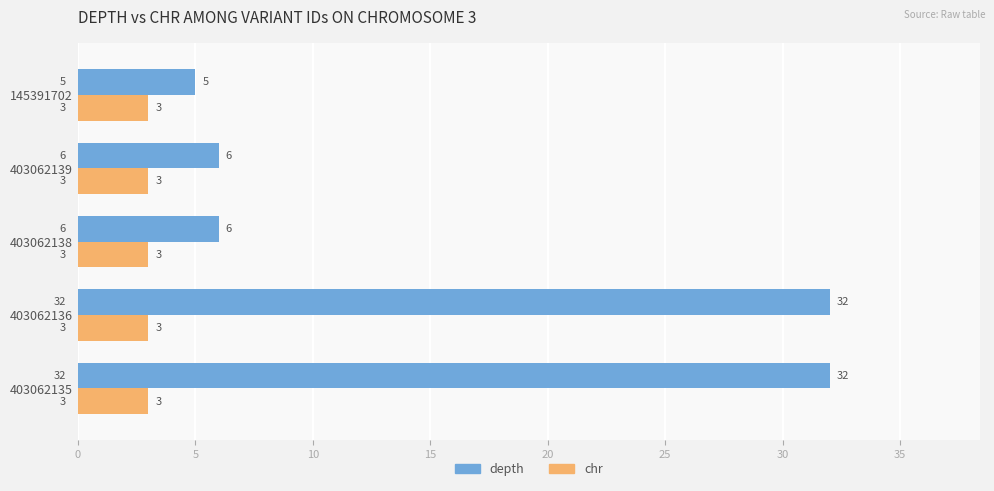

Is it true that chr equals 3 at 403062135?

True